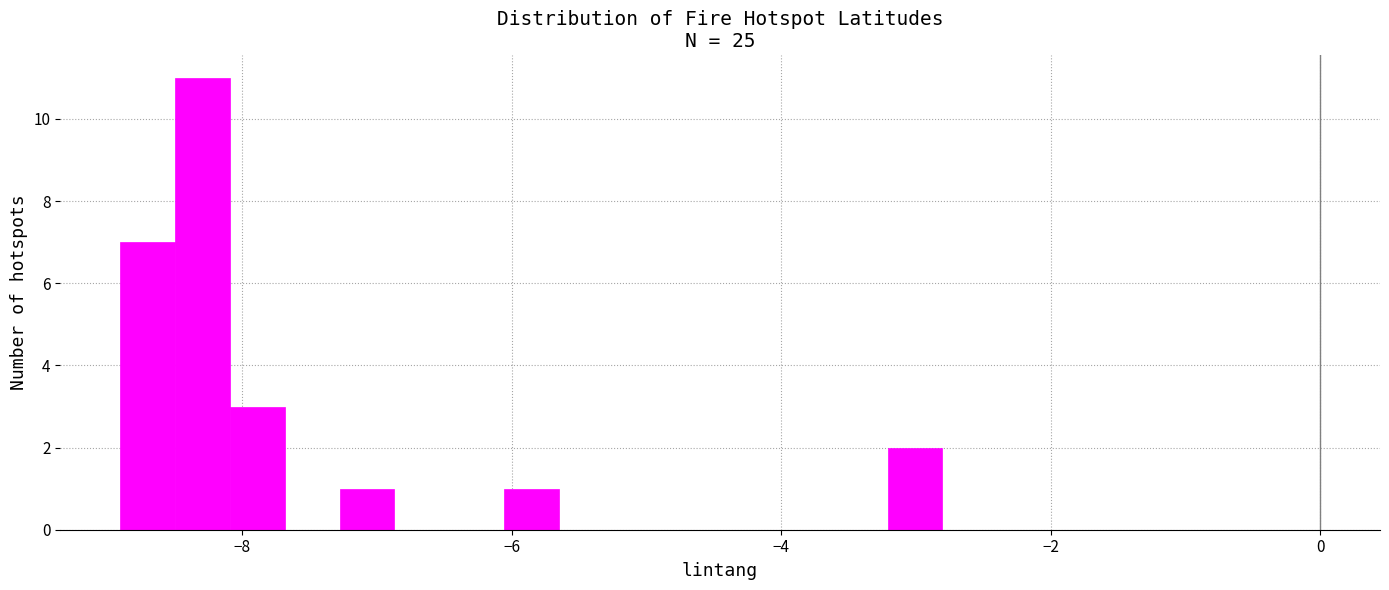

Around what value on the x-axis is the tallest bar? Give the approximate position of its centre, as read against the axis.

-8.2